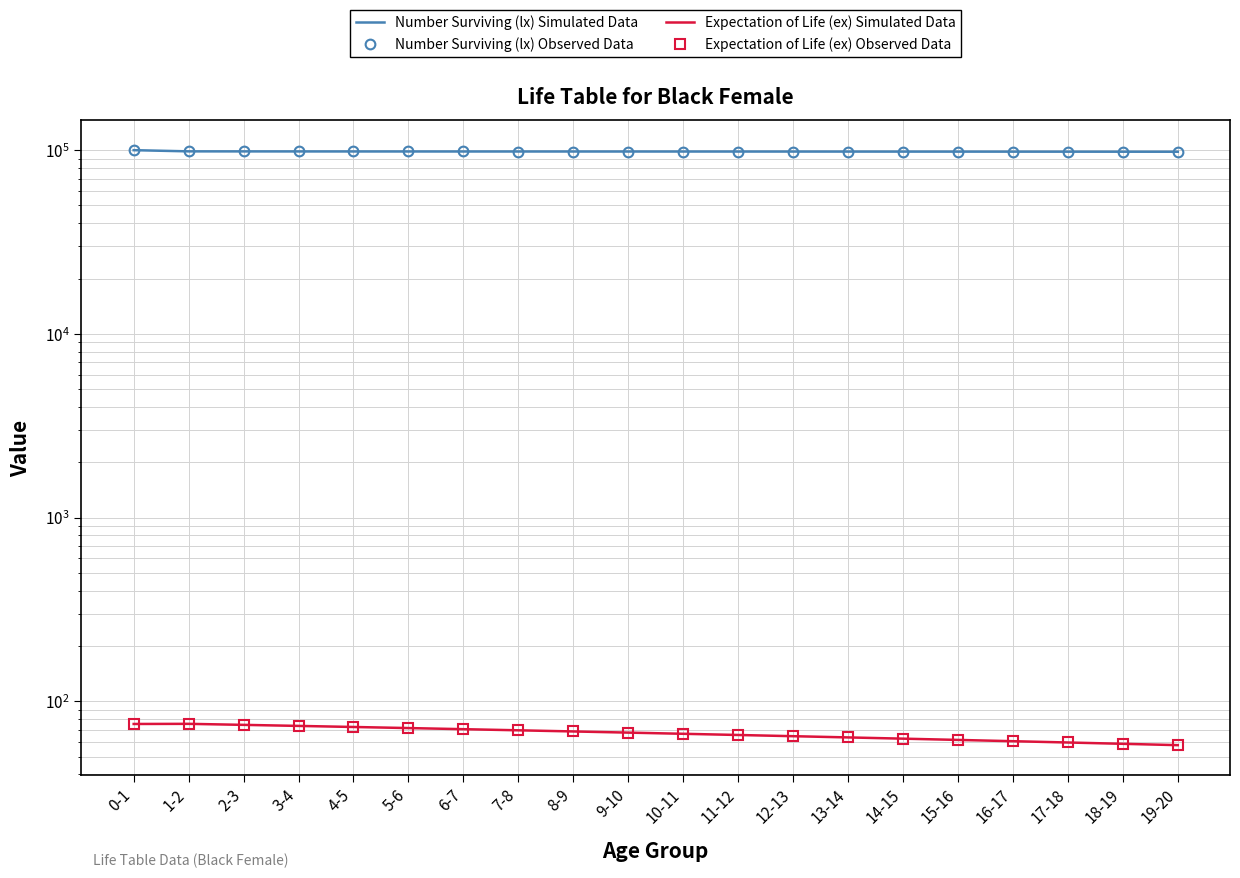

True or false: Number Surviving (lx) Simulated Data and Expectation of Life (ex) Simulated Data intersect in this chart.

False